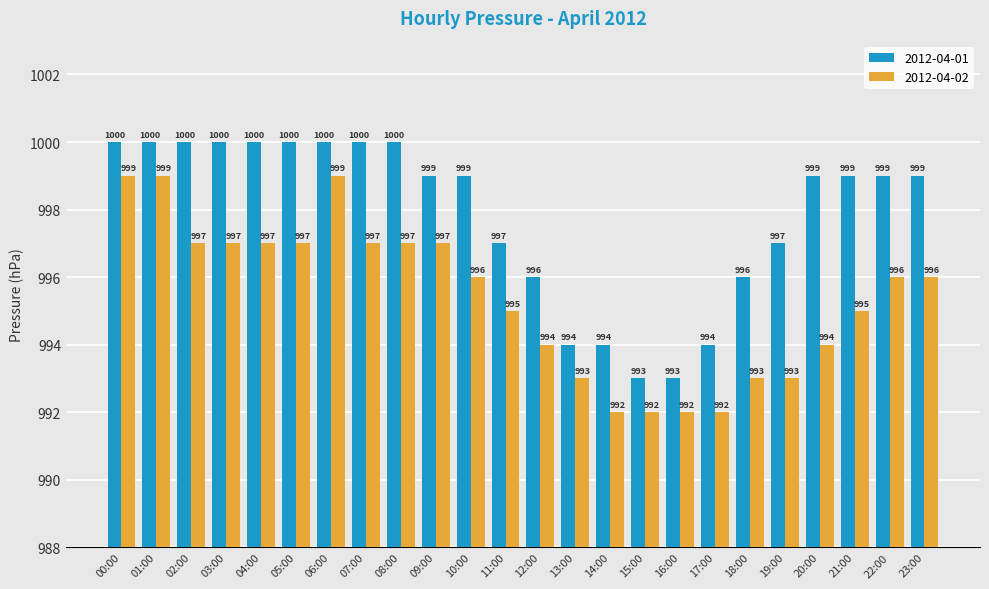

Rank the series at 21:00 from highest to lowest value.

2012-04-01, 2012-04-02